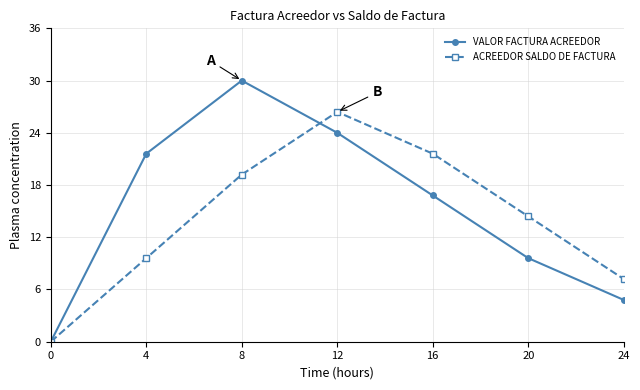

What are all the series names shown in the legend?

VALOR FACTURA ACREEDOR, ACREEDOR SALDO DE FACTURA